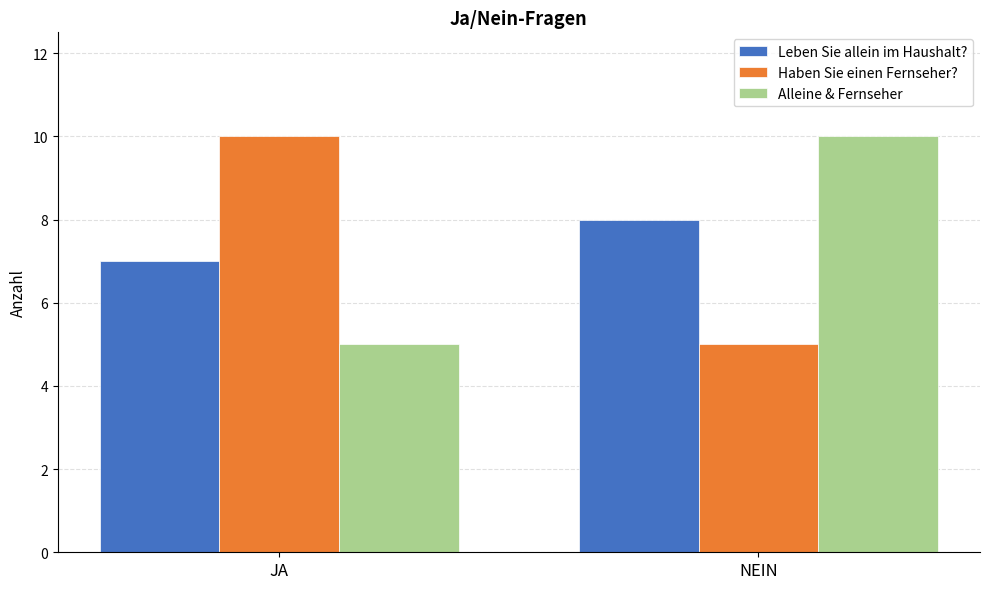

At how many categories does at least one series exceed 9?

2